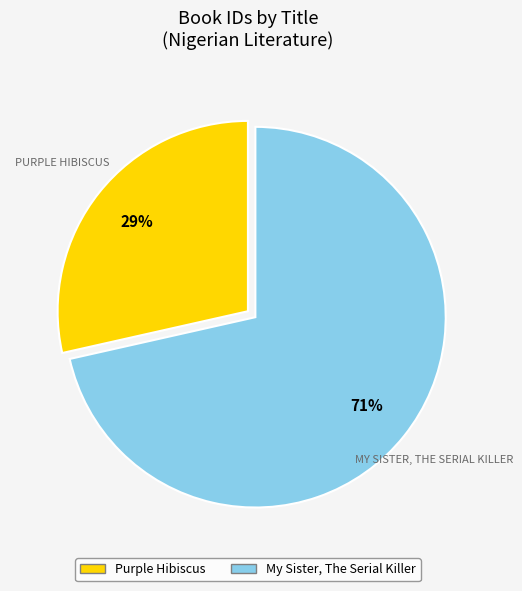

To the nearest percent, what is the combined percentage of My Sister, The Serial Killer and Purple Hibiscus?

100%